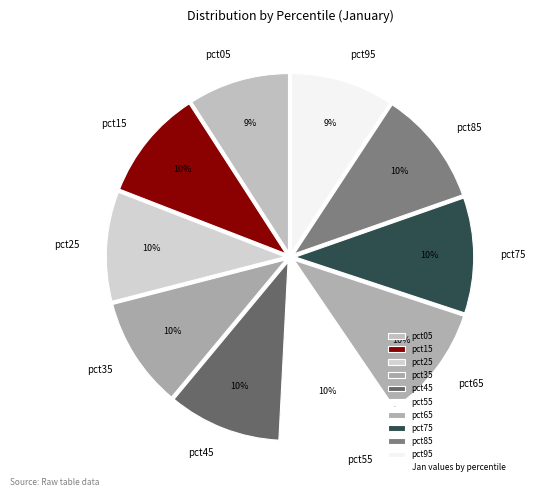

Between pct95 and pct65, which is larger?

pct65